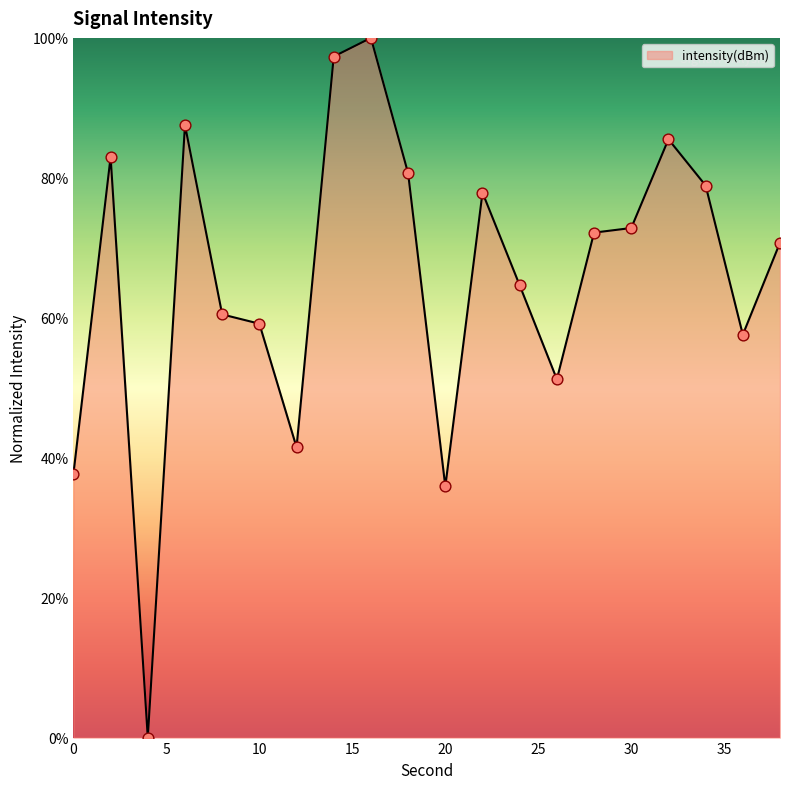

What is the greatest value displayed?

100.0